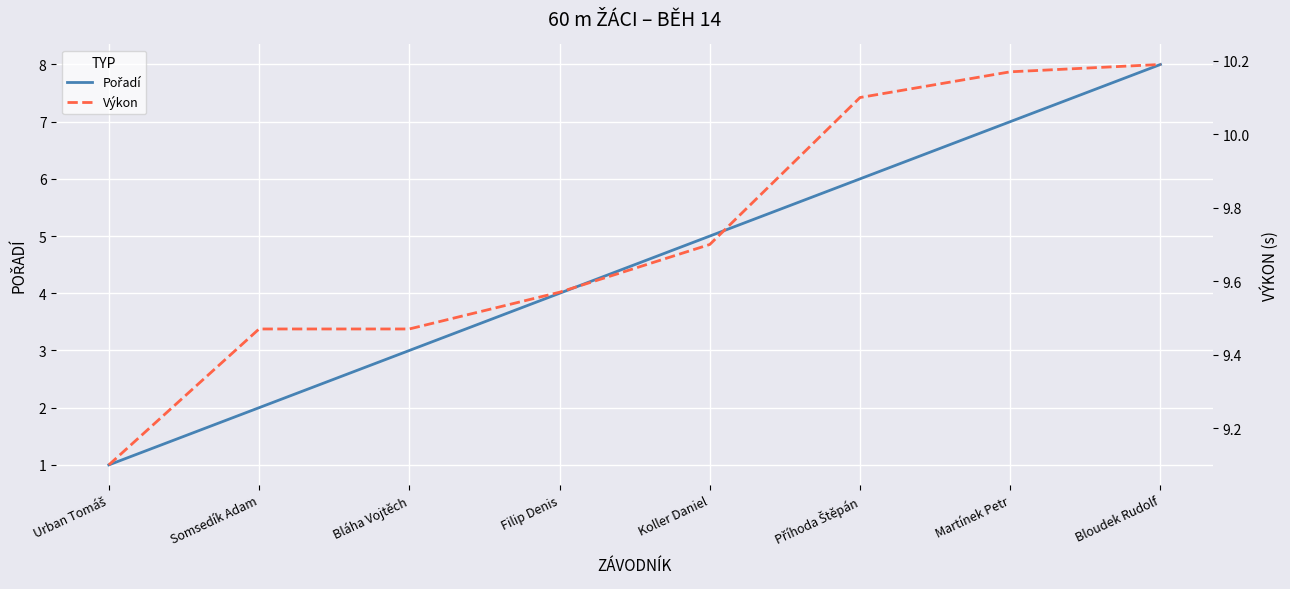

How many Pořadí values are between 3 and 7?

5